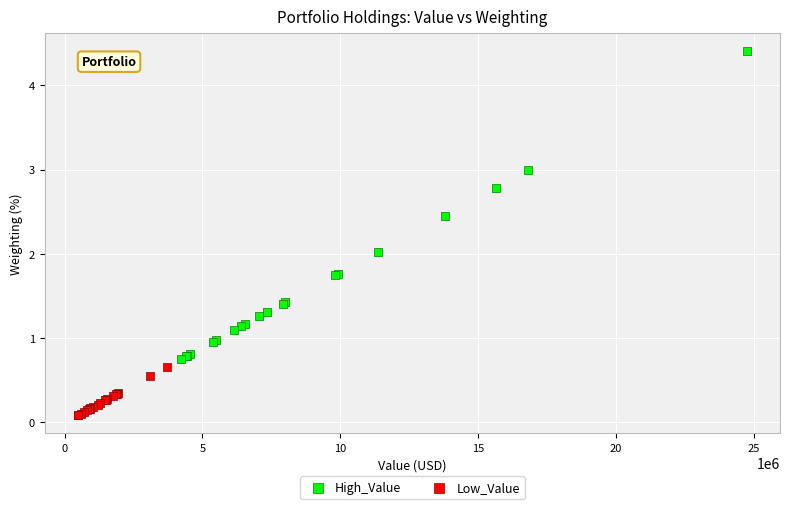

What are all the series names shown in the legend?

High_Value, Low_Value